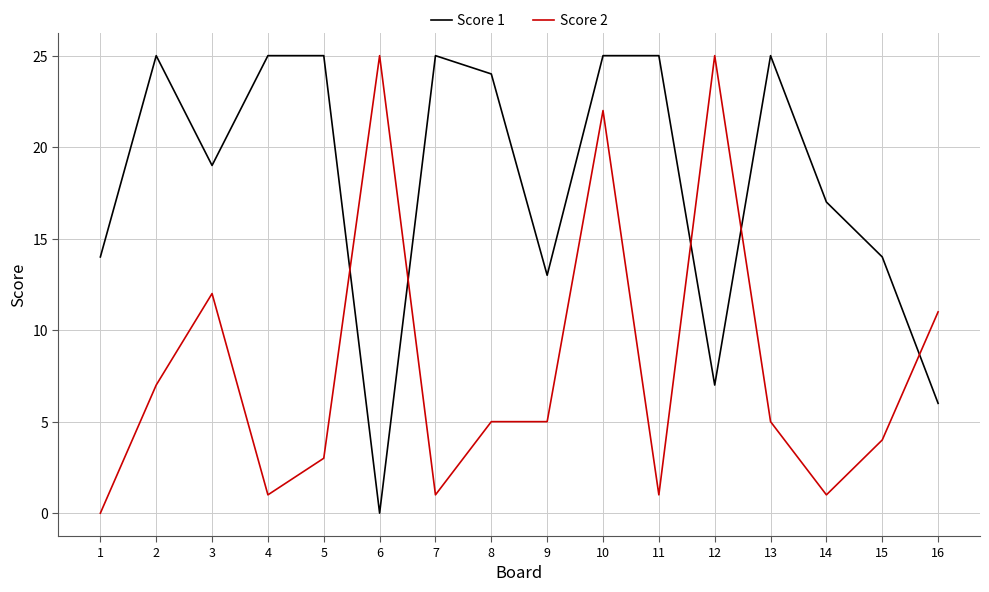

True or false: Score 1 has more than 0 points higher than both neighbors.

True